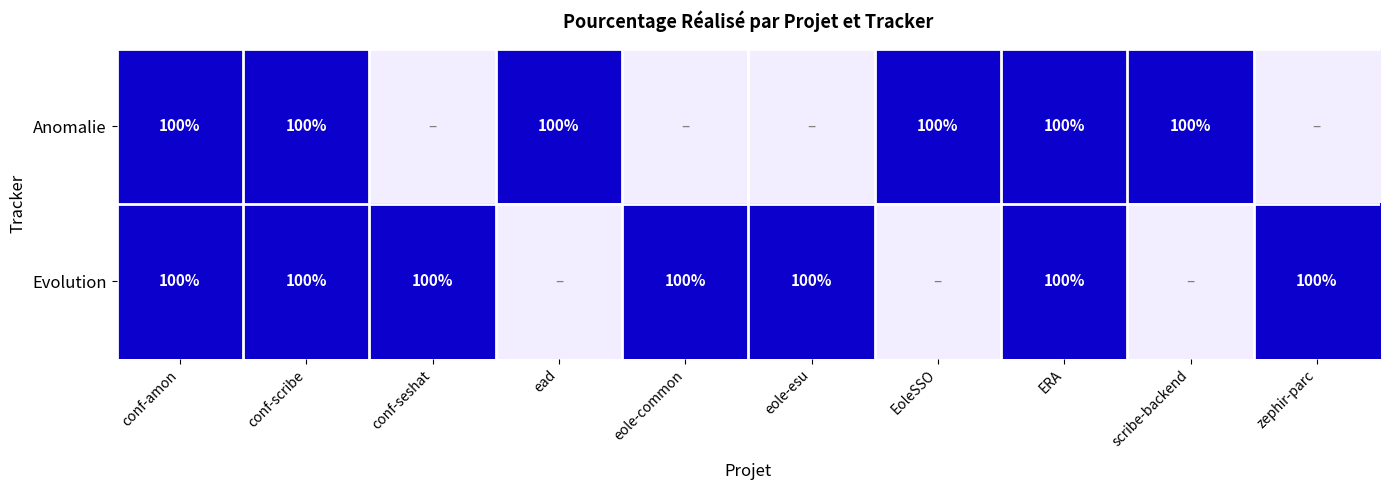

At which category is the sum across all series the highest?

conf-amon